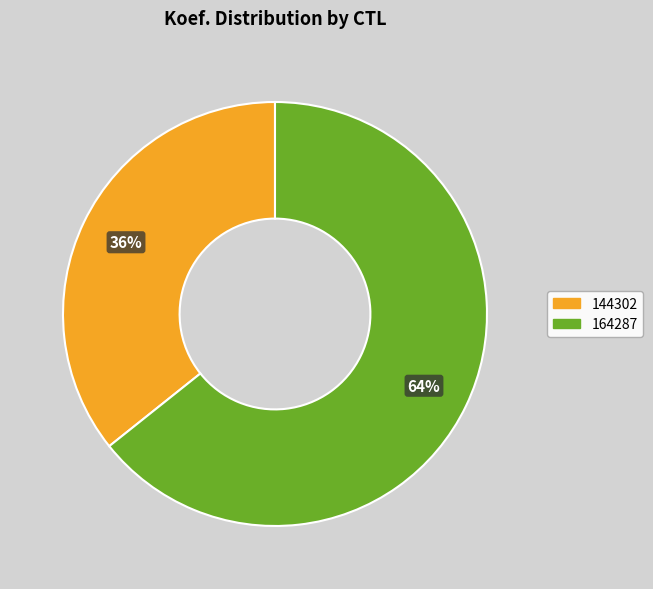

Approximately how many times larger is the value at 144302 compared to 164287?

0.6